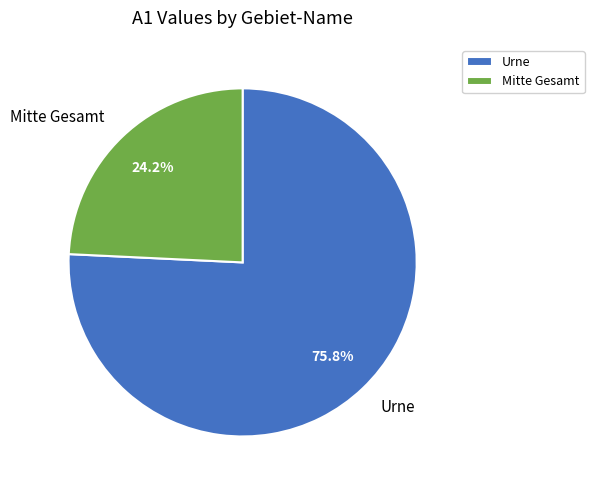

Approximately how many times larger is the value at Mitte Gesamt compared to Urne?

0.3